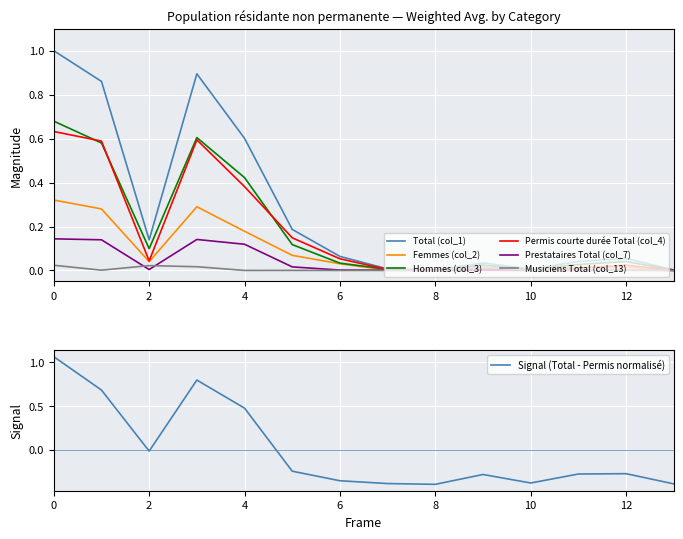

Is it true that Signal (Total - Permis normalisé) equals -0.5 at 6?

False